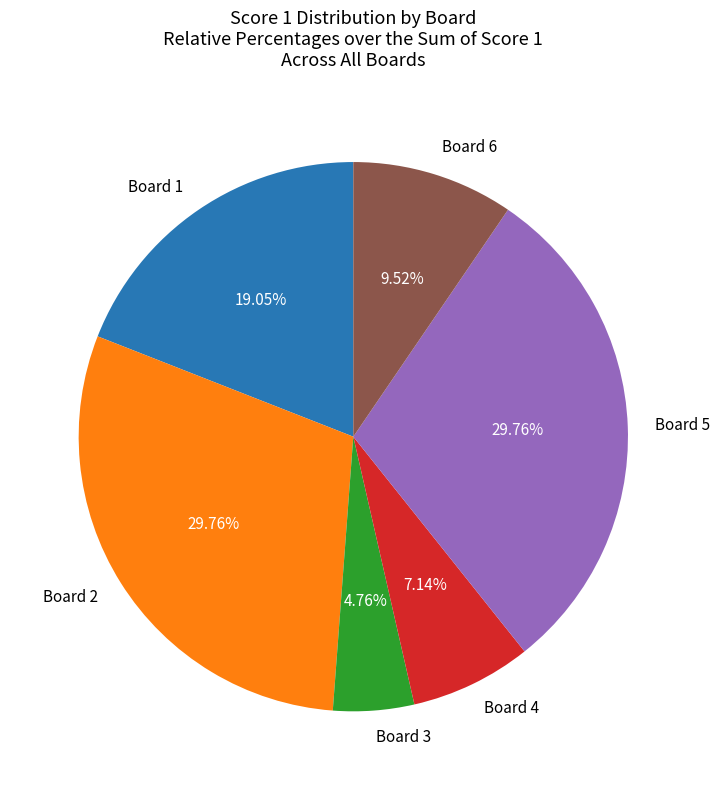

Do Board 6 and Board 4 together represent more than half of the pie?

No